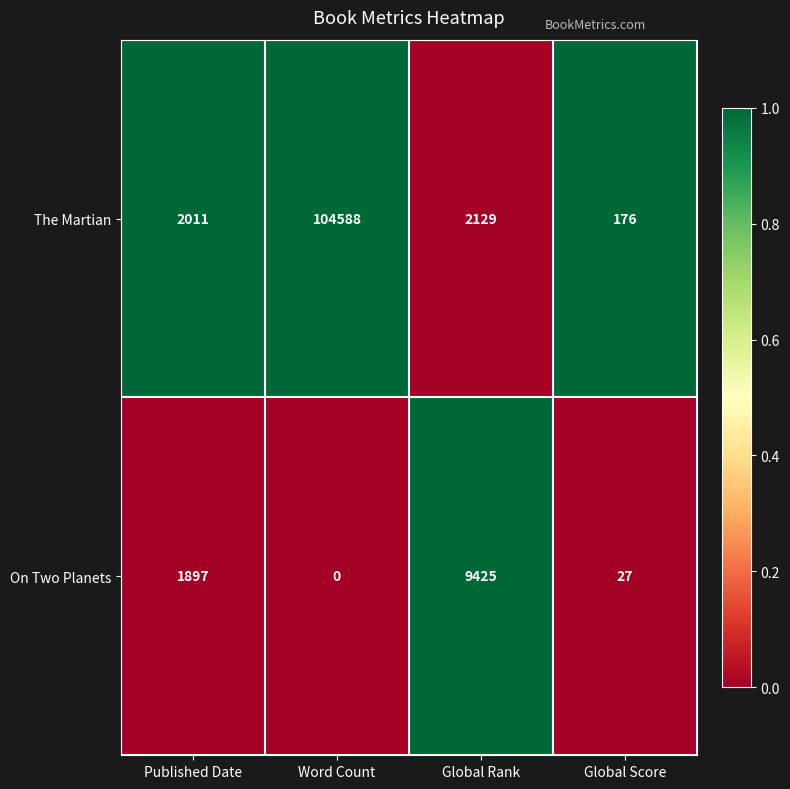

The The Martian series shows 176 at Global Score. True or false?

True